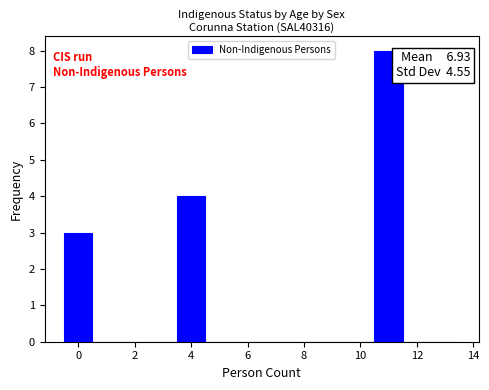

Over which range of the x-axis is the bar tallest?

10.5 to 11.5